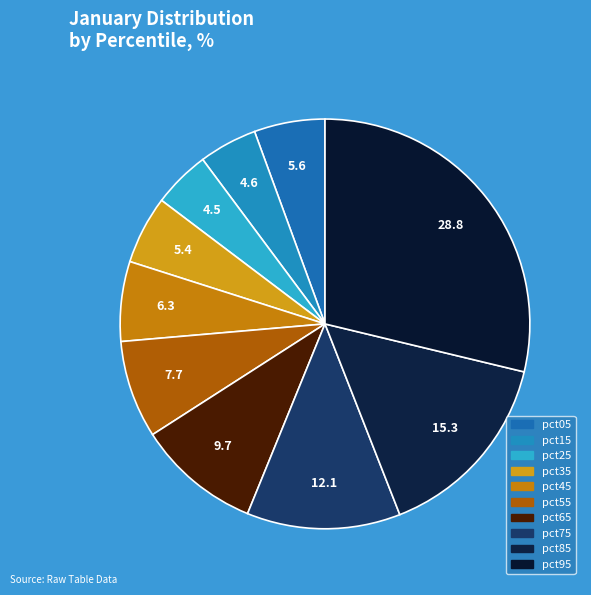

Is it true that pct85 is 10% of the pie?

False